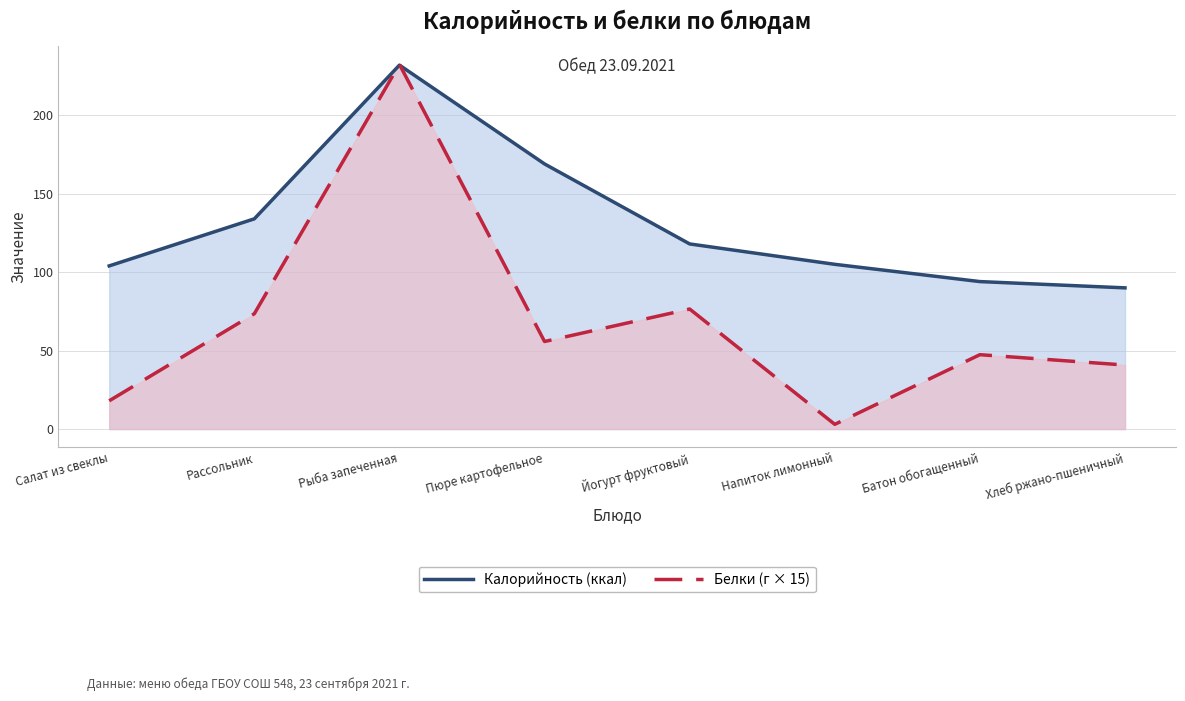

What is the spread (max minus min) of values at Рыба запеченная?

0.5